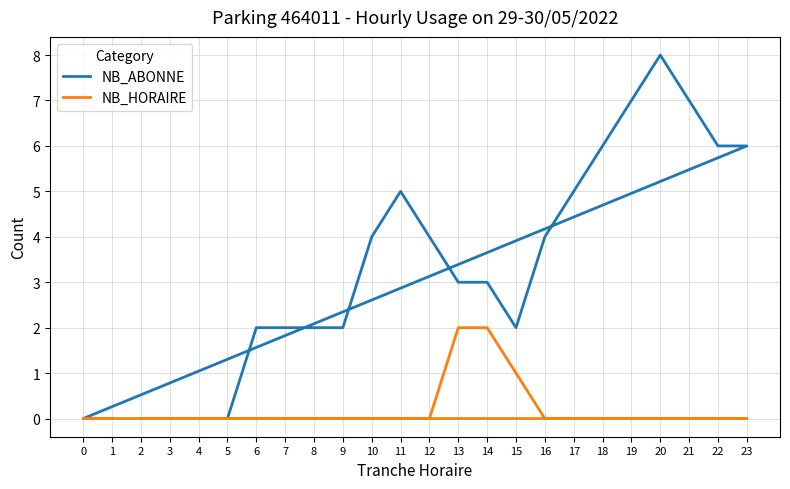

What are all the series names shown in the legend?

NB_ABONNE, NB_HORAIRE